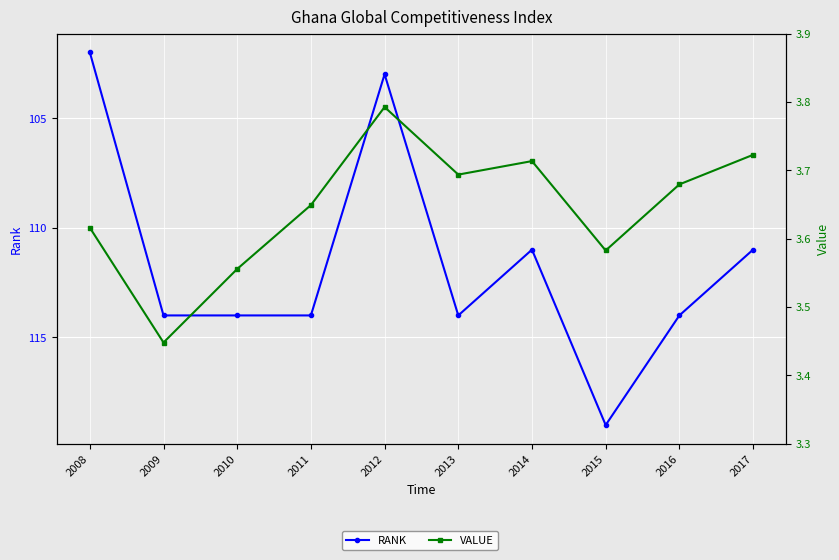

True or false: VALUE has more than 2 interior local peaks.

False